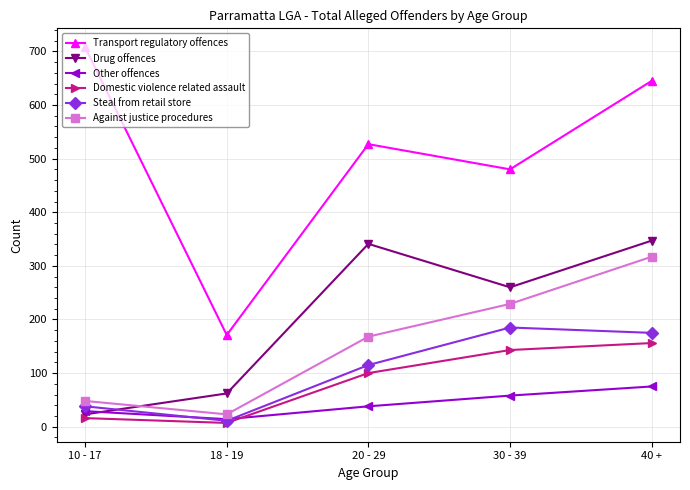

What is the label of the 5th point from the left?

40 +